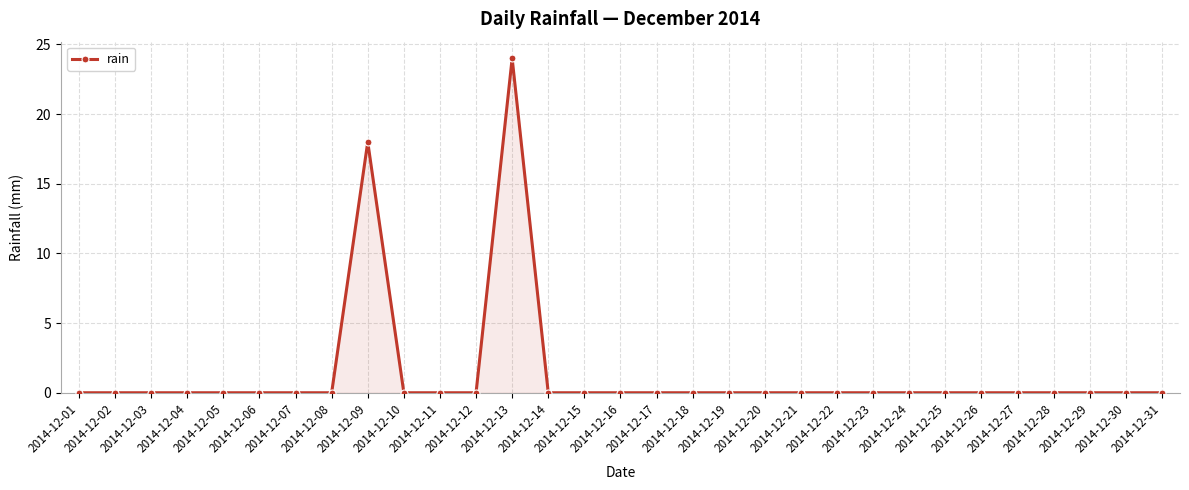

True or false: there are more than 0 points higher than both neighbors.

True